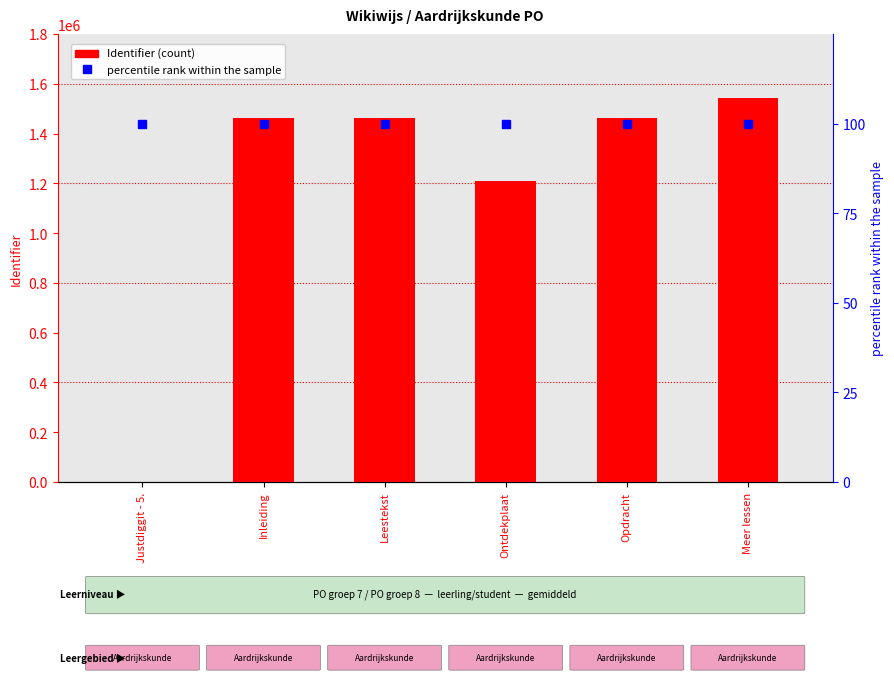

How many values are above zero?

5